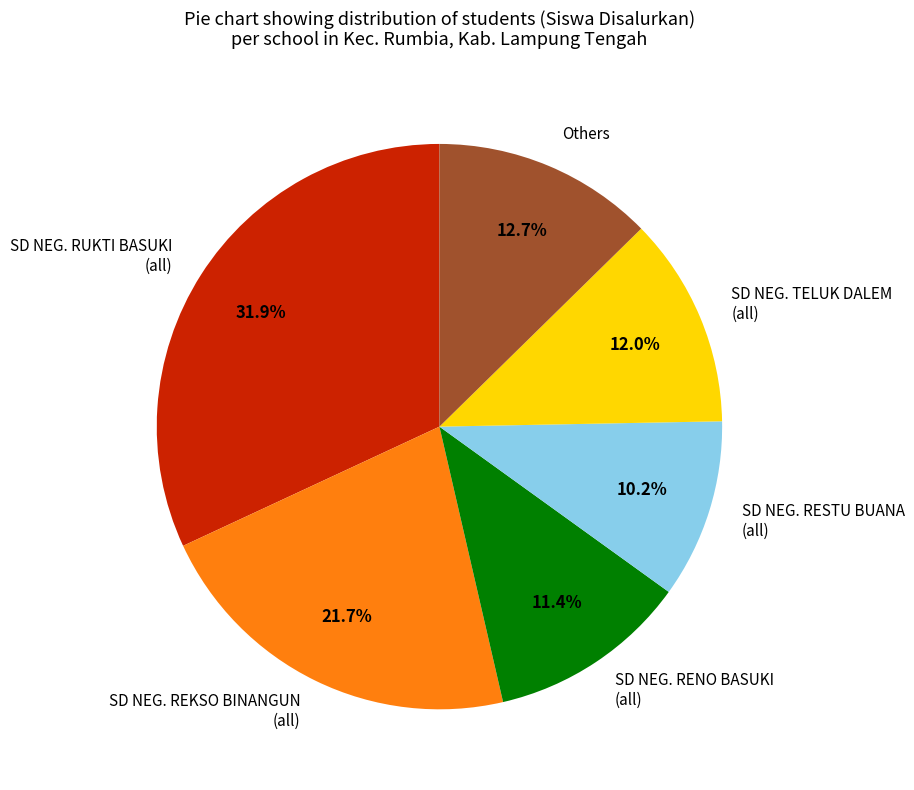

Which category has the biggest portion of the pie?

SD NEG. RUKTI BASUKI (all)